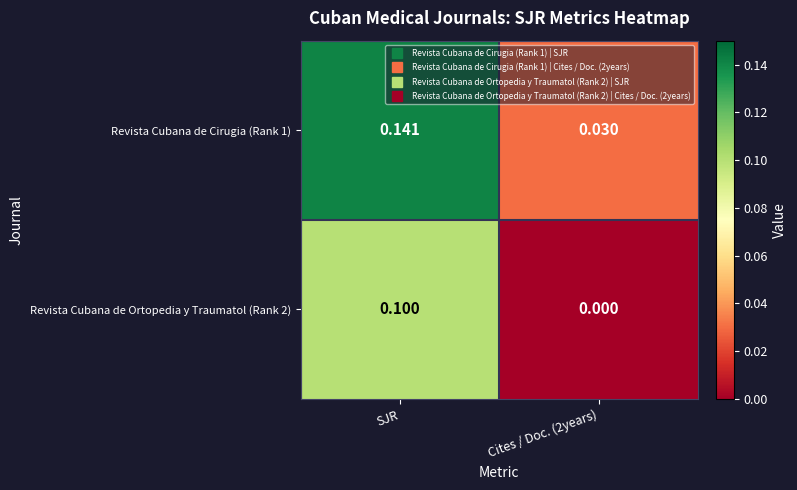

Which category has the highest value across all series?

SJR